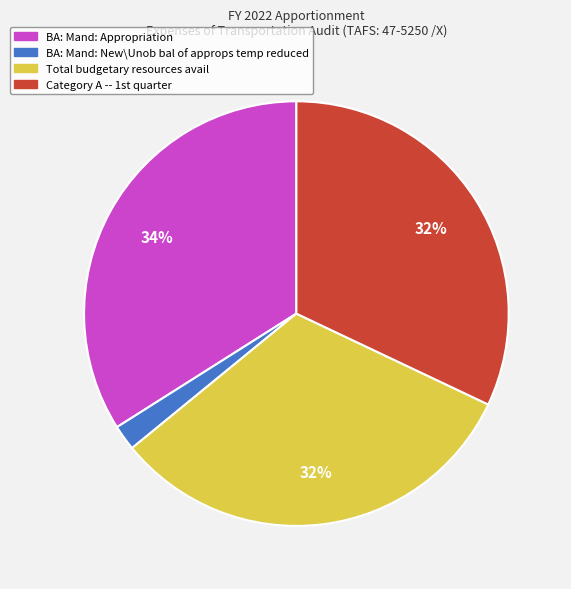

Does any single category account for the majority?

No